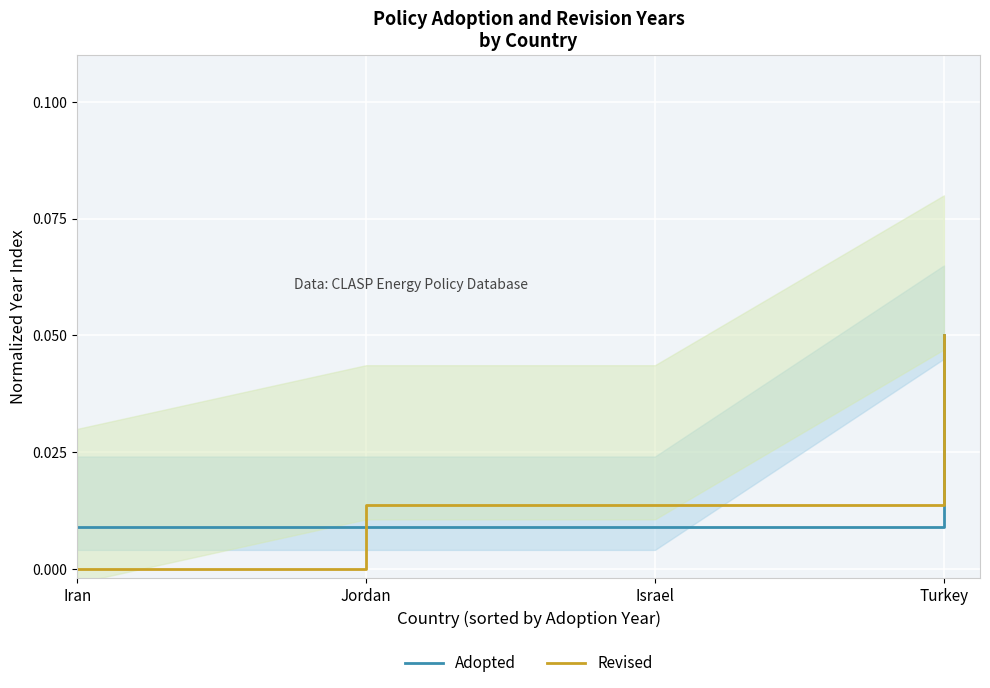

How many categories are shown in the chart?

4